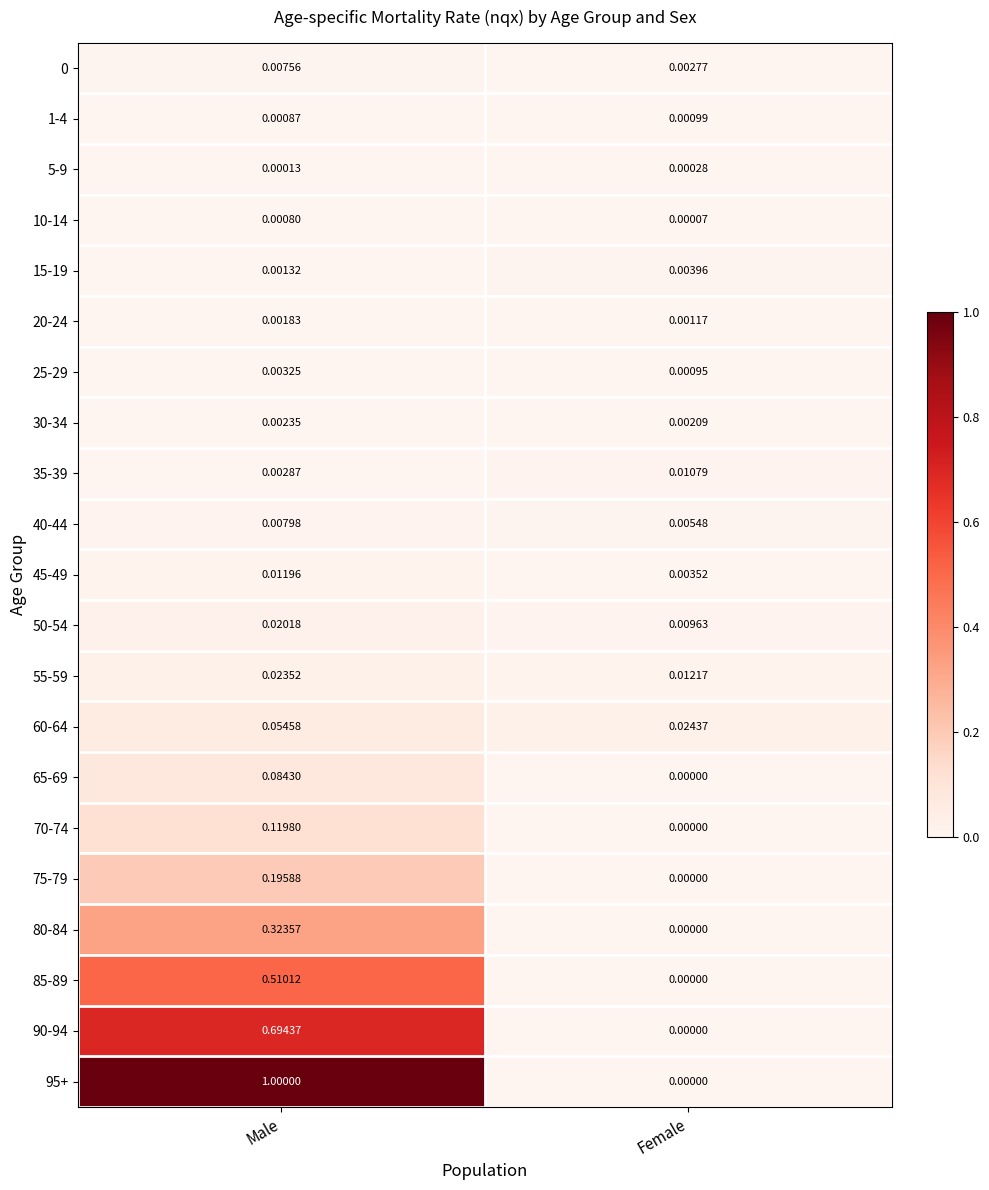

Which series has the widest spread of values?

95+